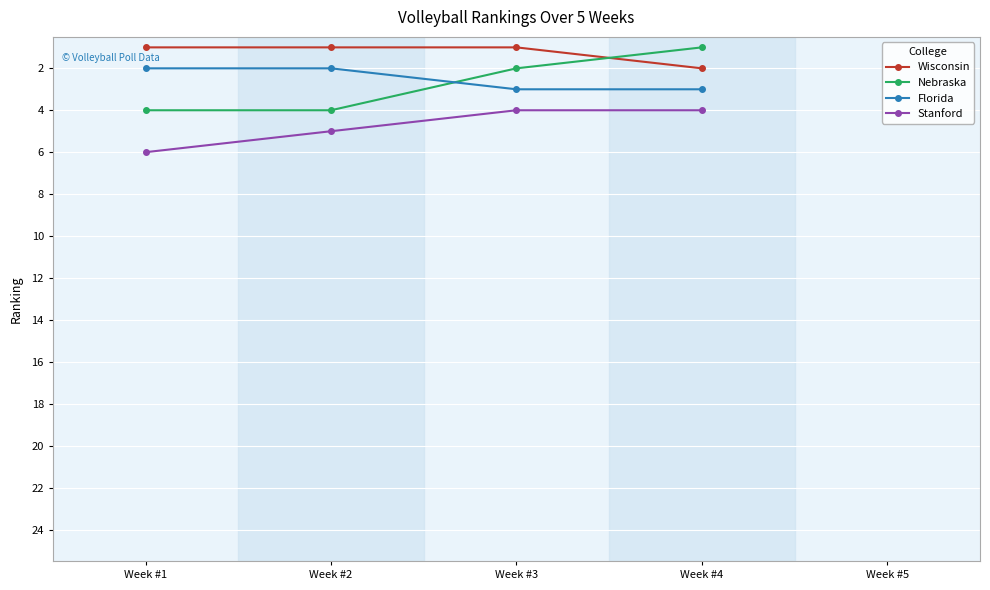

What is the value of the Nebraska point at the 3rd from the left?

2